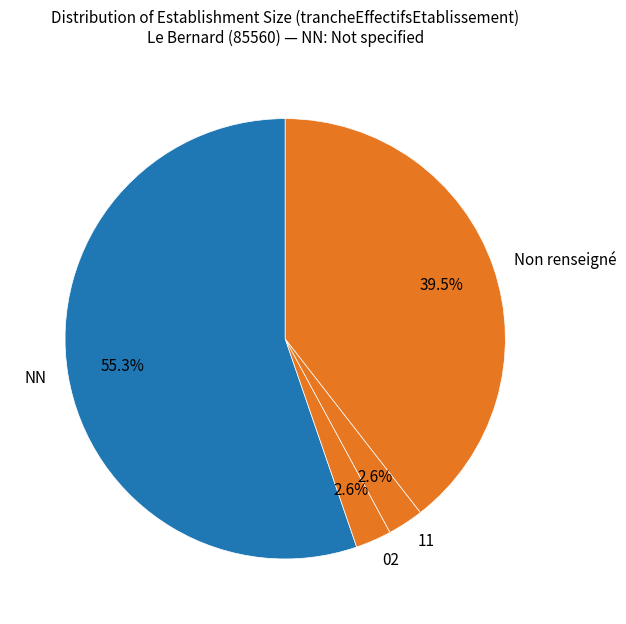

Combined, do 11 and NN account for over 50%?

Yes